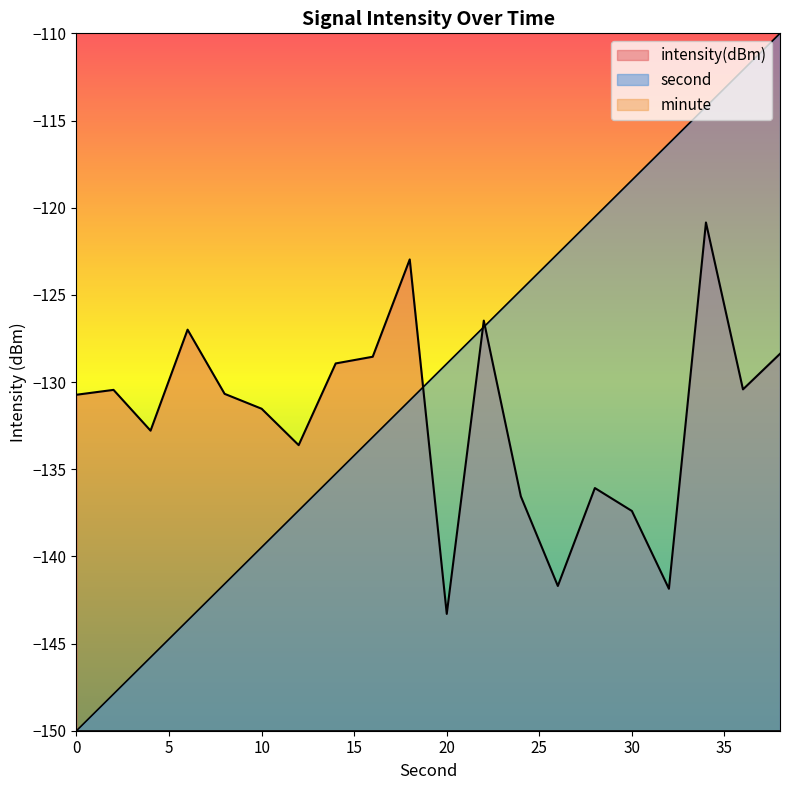

The intensity series shows -141.7 at 26. True or false?

True